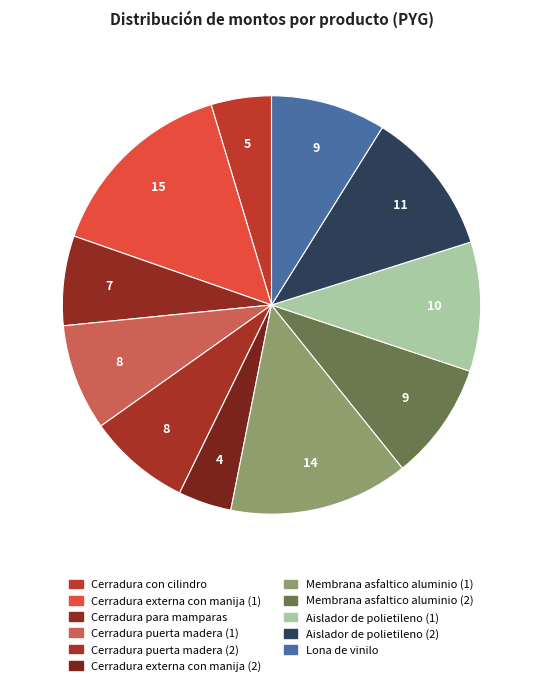

To the nearest percent, what is the average slice percentage?

9%